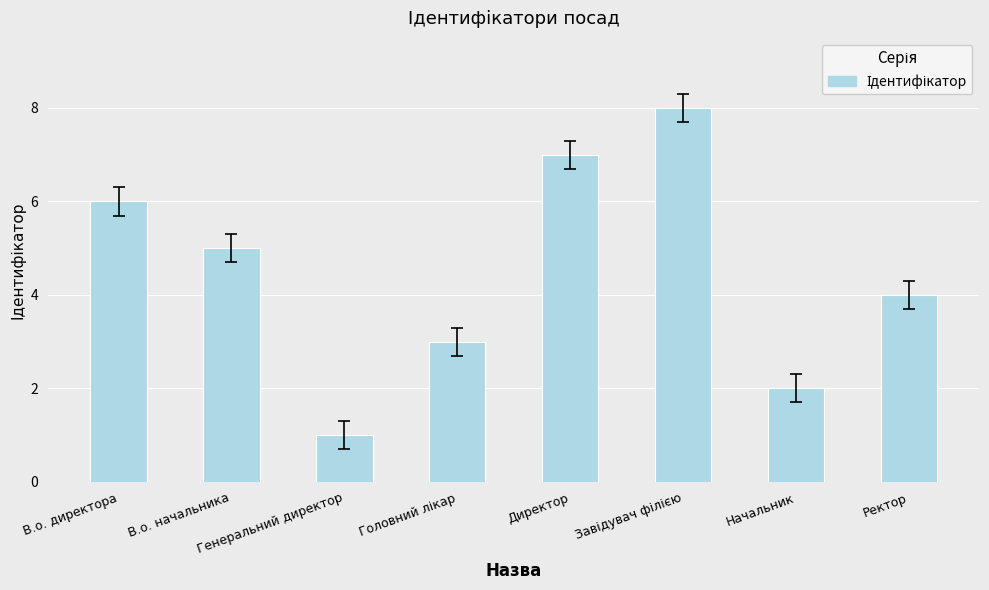

The value at Ректор is 4. True or false?

True